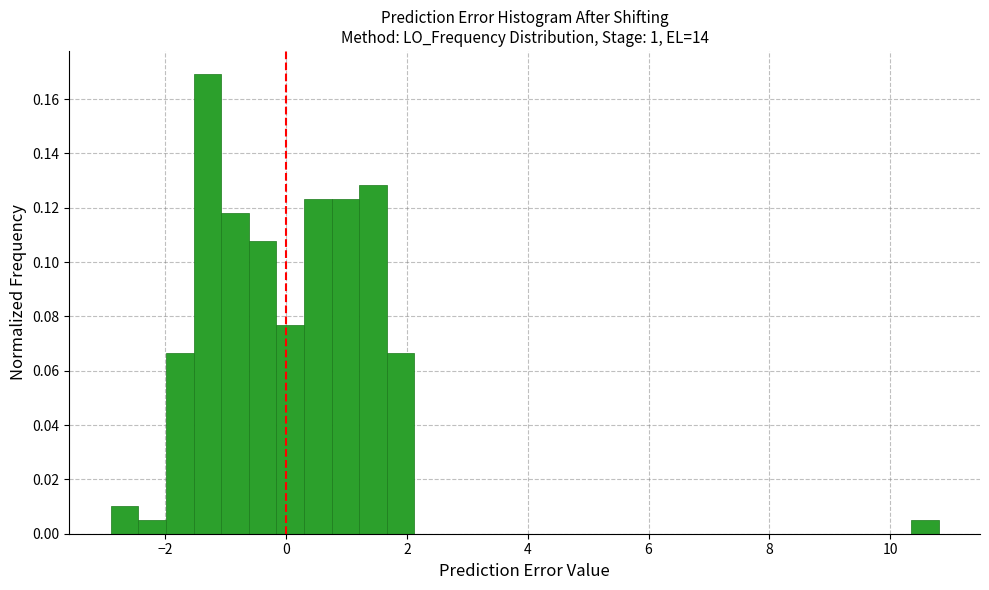

Read against the x-axis, roughly where is the centre of the tallest bar?

-1.4